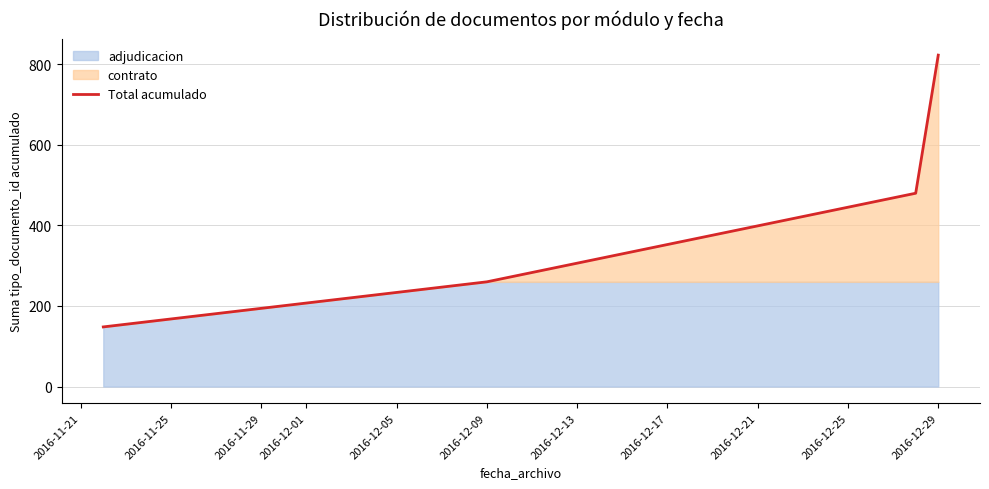

True or false: Total acumulado has more than 1 interior local peaks.

False